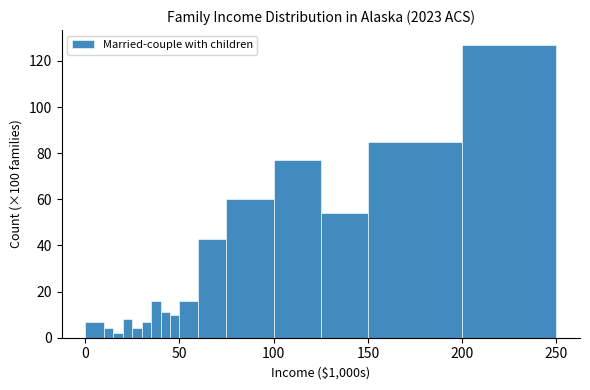

Around what value on the x-axis is the tallest bar? Give the approximate position of its centre, as read against the axis.

225